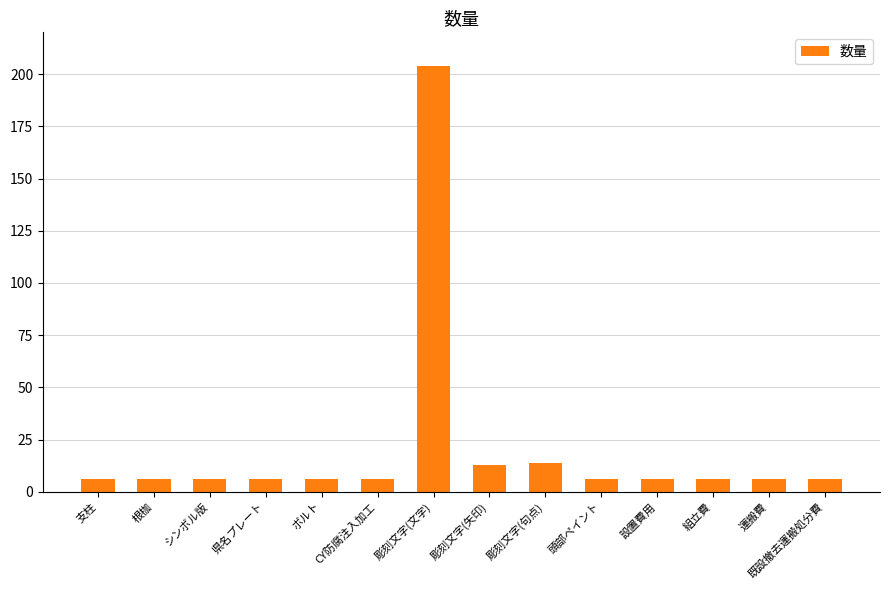

What value does the data have at 彫刻文字(句点)?

14